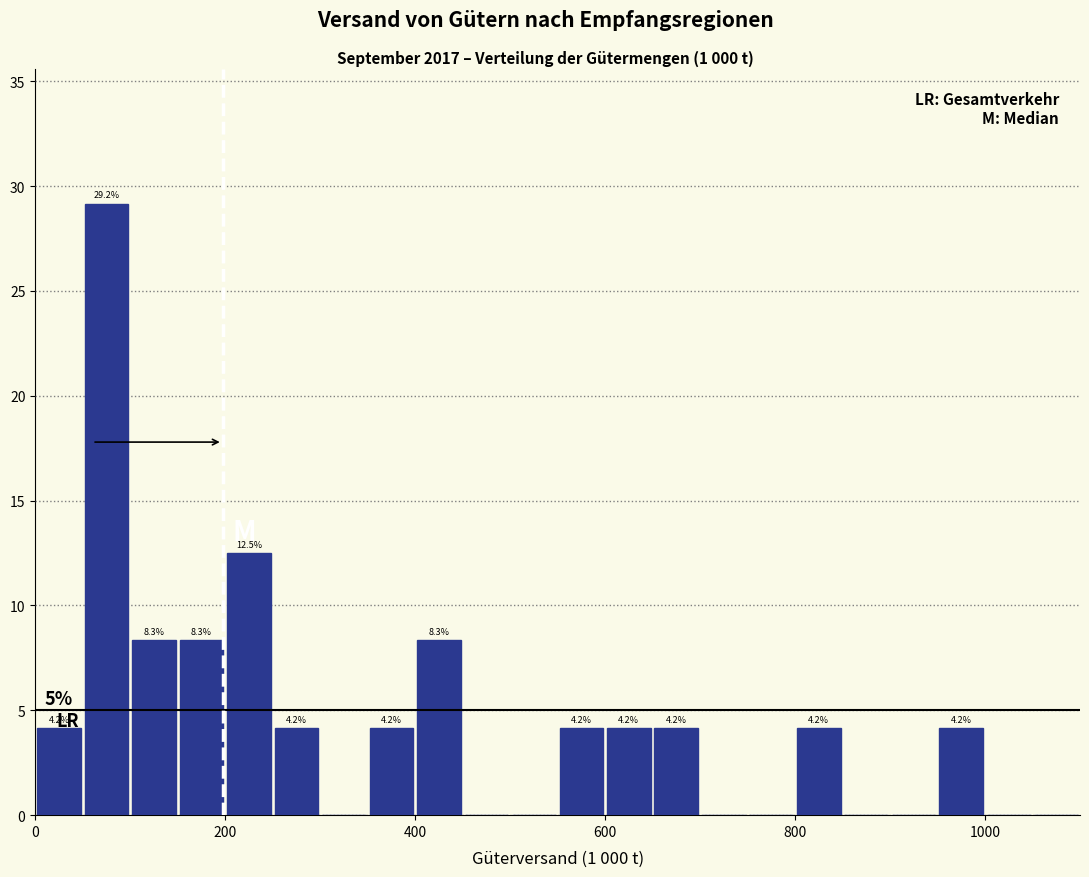

Around what value on the x-axis is the tallest bar? Give the approximate position of its centre, as read against the axis.

80